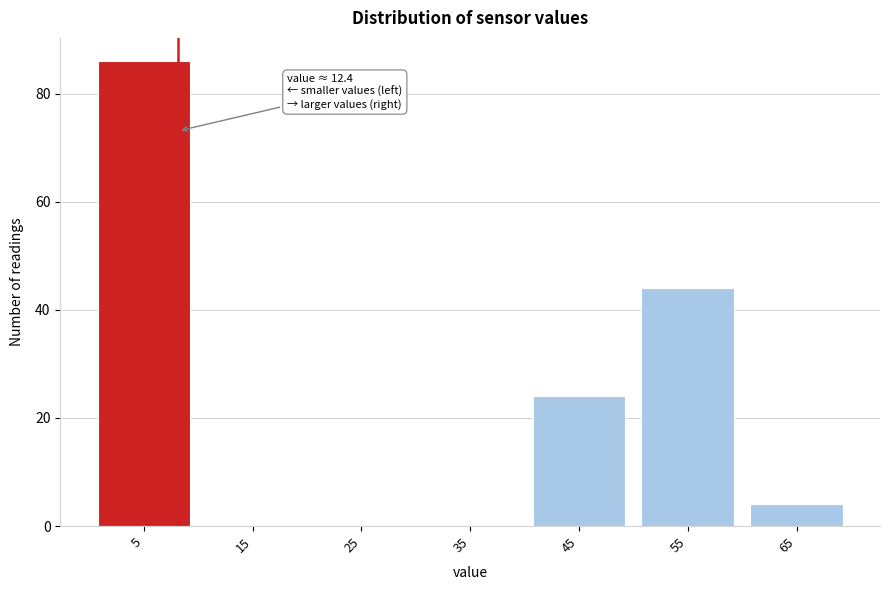

Reading right to left, list all the values displayed in this chart.

65=4	55=44	45=24	35=0	25=0	15=0	5=86